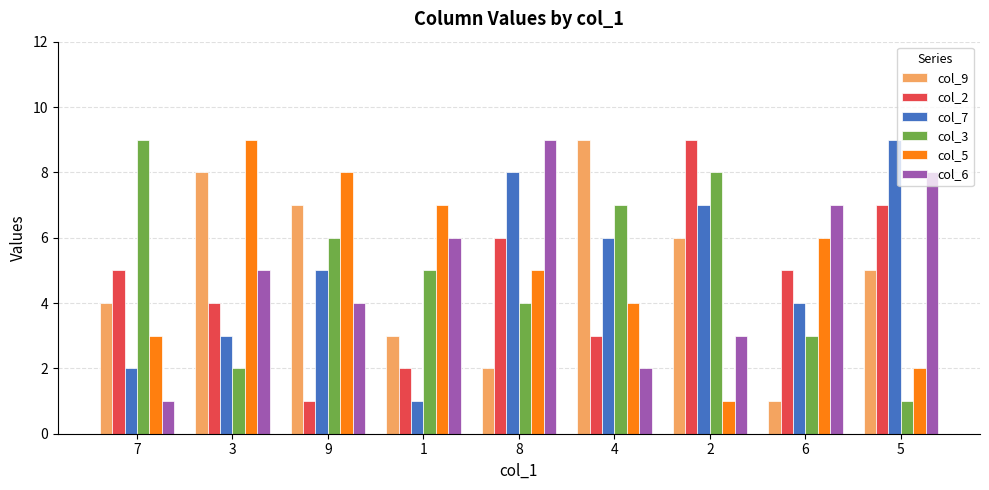

What is the spread (max minus min) of values at 6?

6